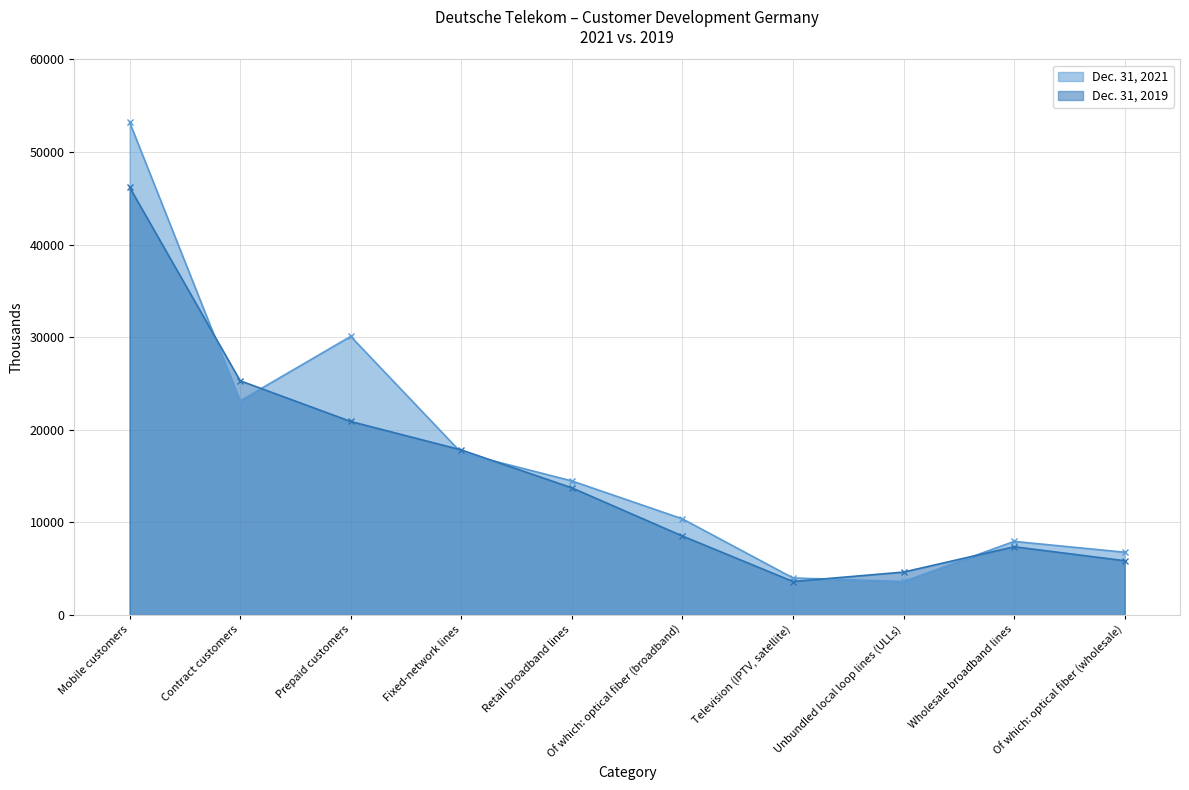

At which label does Dec. 31, 2019 reach its peak?

Mobile customers